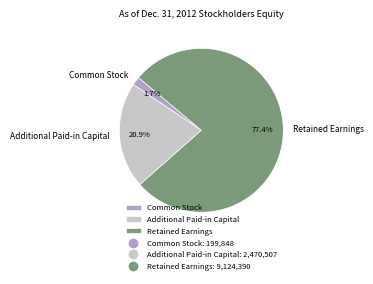

Which slice is the smallest?

Common Stock